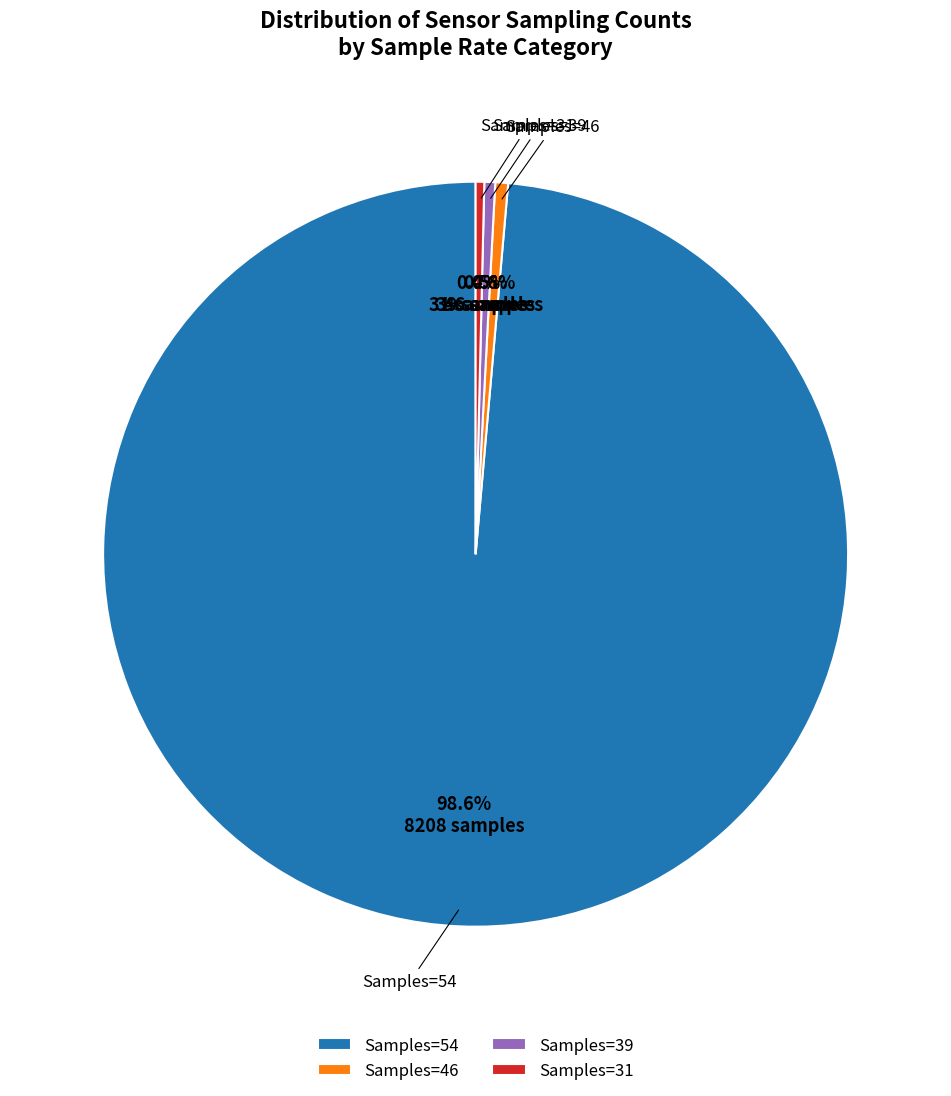

Do Samples=46 and Samples=31 together represent more than half of the pie?

No